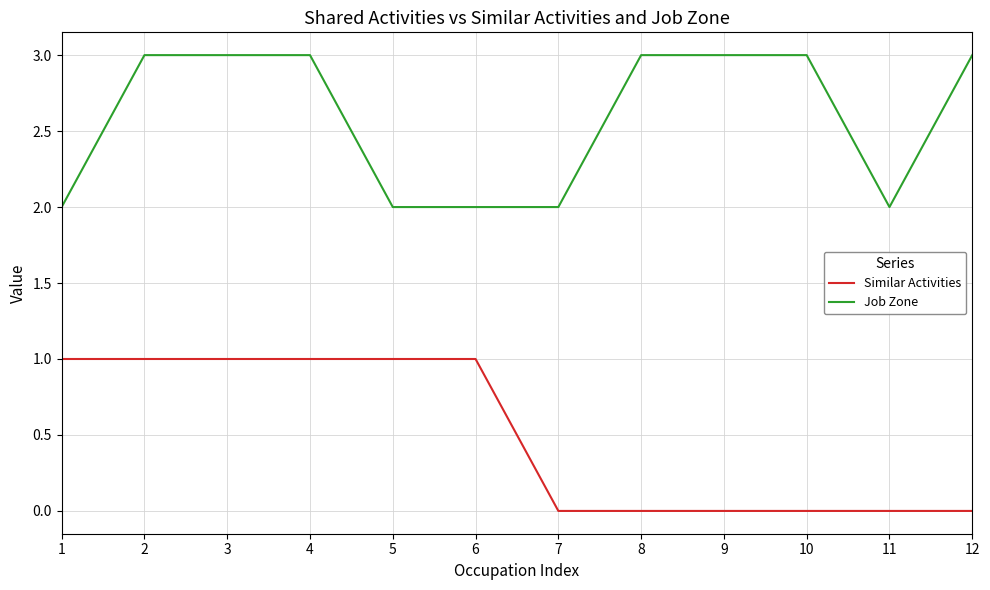

Is the value of Job Zone at 1 greater than the value of Similar Activities at 11?

Yes